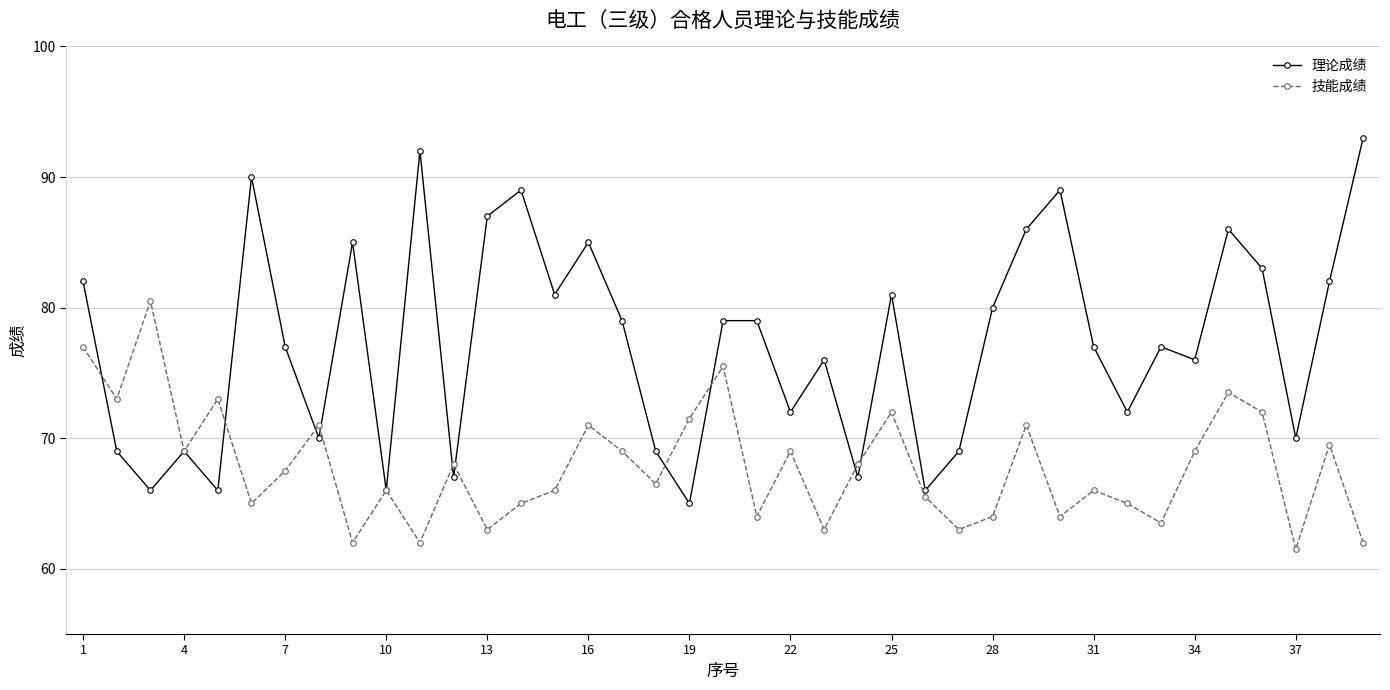

What is the value of the 理论成绩 point at the 34th from the left?

76.0